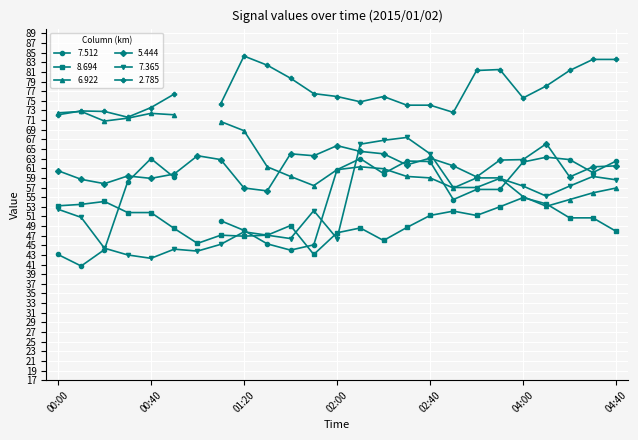

What position from the right is 04:30?

2